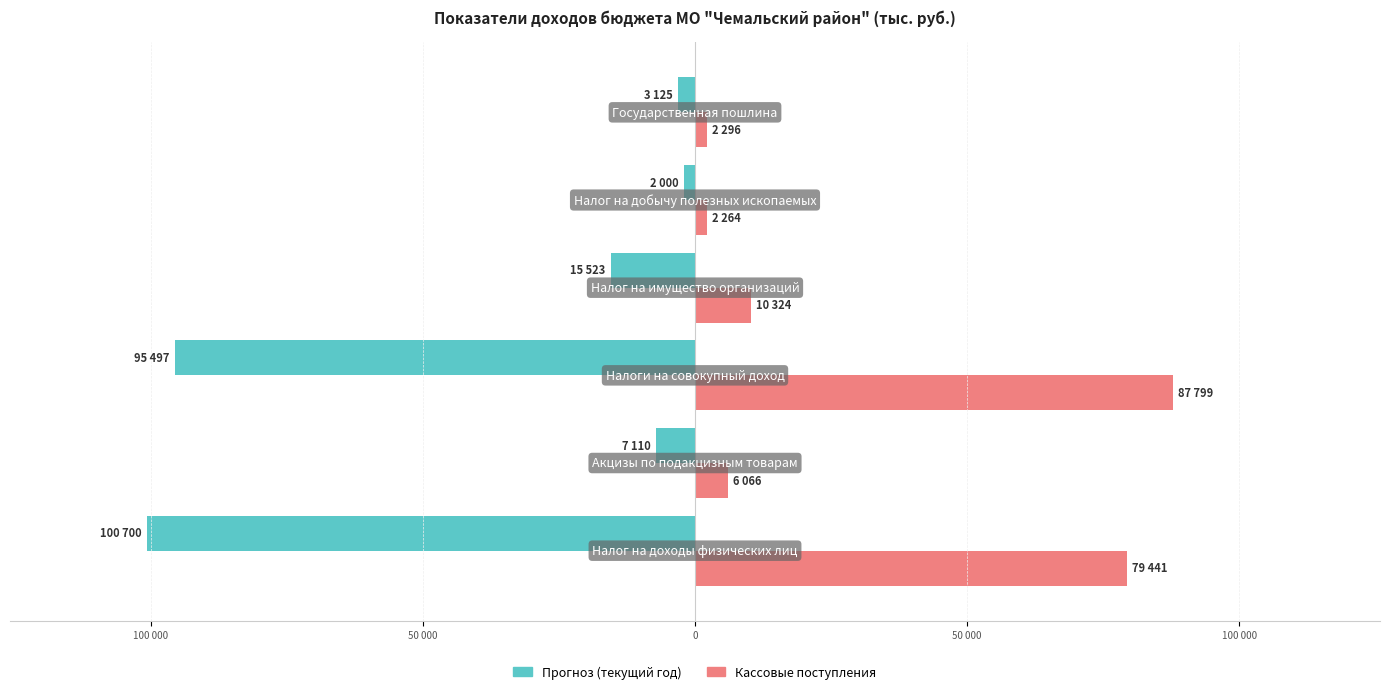

What are all the series names shown in the legend?

Прогноз (текущий год), Кассовые поступления